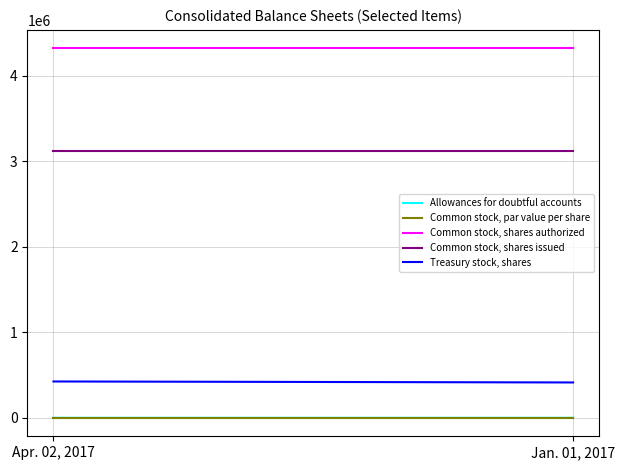

Reading left to right, transcribe all the data shown in this chart.

Allowances for doubtful accounts: 246	252
Common stock, par value per share: 1	1
Common stock, shares authorized: 4320000	4320000
Common stock, shares issued: 3119843	3119843
Treasury stock, shares: 424934	413332